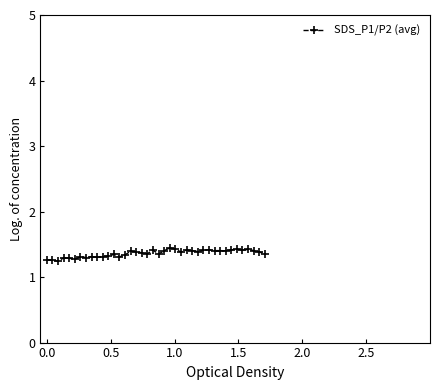

How many values are between 1 and 2?

40